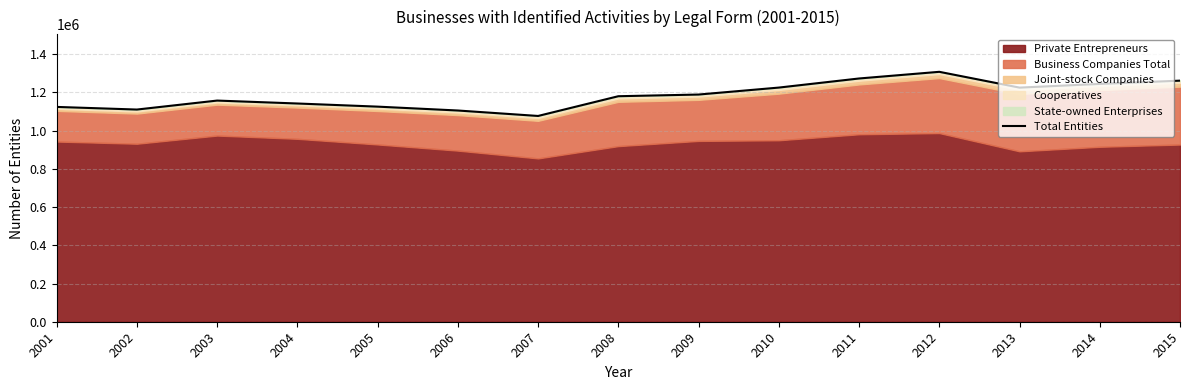

List the labels in order of value, largest first.

2012, 2011, 2015, 2014, 2010, 2013, 2009, 2008, 2003, 2004, 2005, 2001, 2002, 2006, 2007